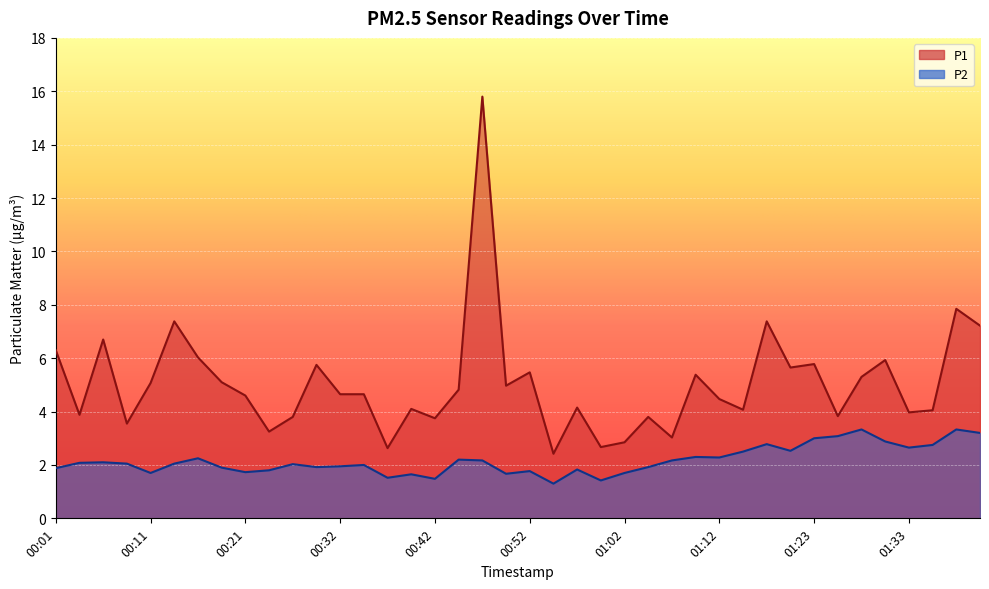

What is the label of the 5th point from the right?

01:30